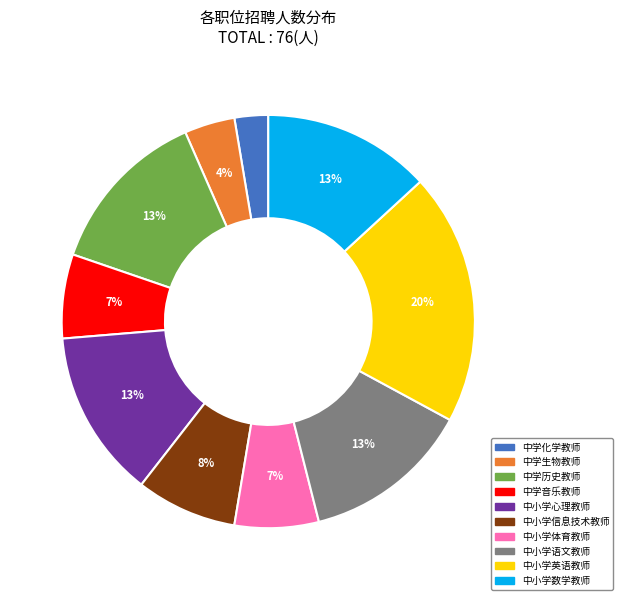

How many slices are in this pie chart?

10